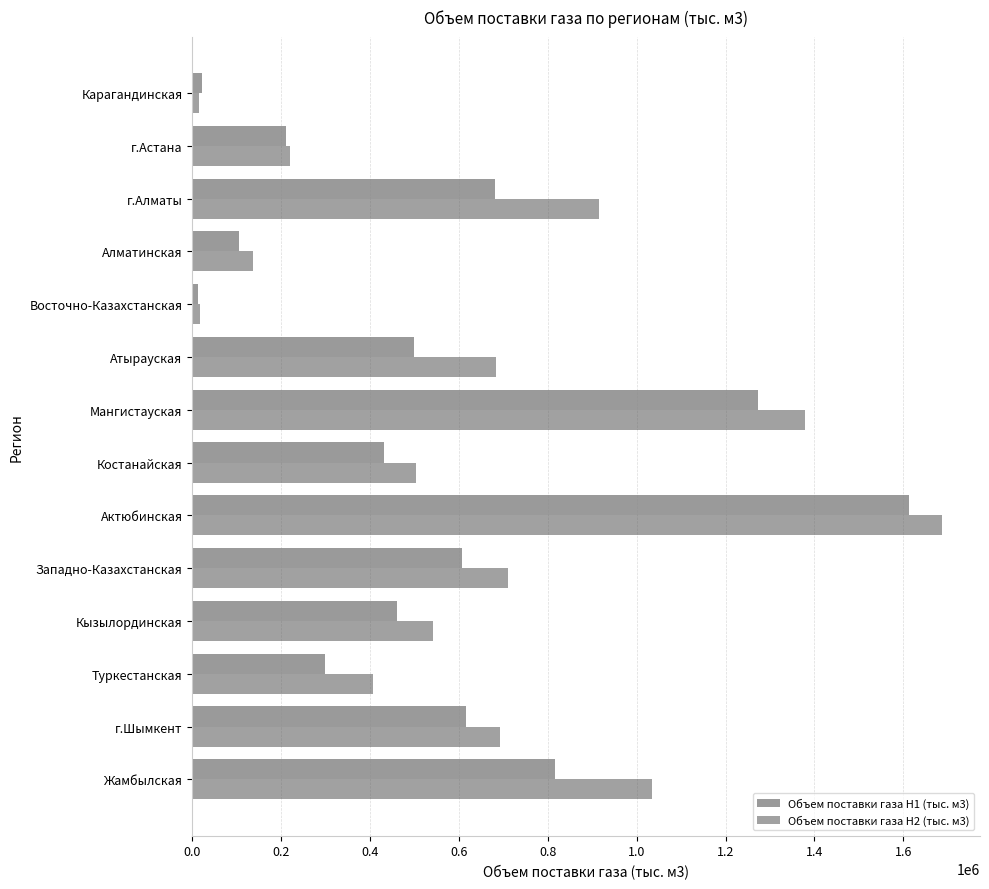

What is the maximum value for Объем поставки газа H2 (тыс. м3)?

1688113.4